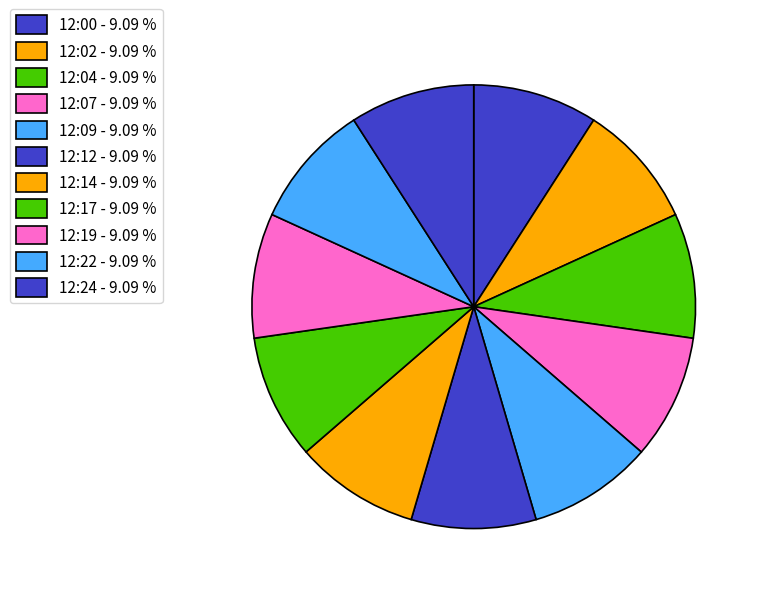

True or false: 12:17 accounts for 9% of the total.

True